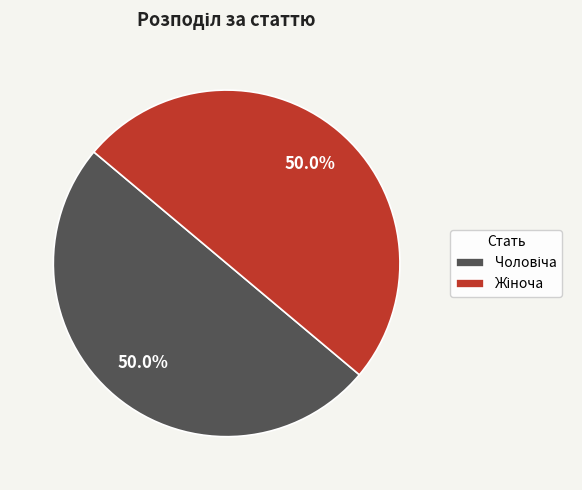

Combined, what portion of the pie is Жіноча and Чоловіча?

100.0%